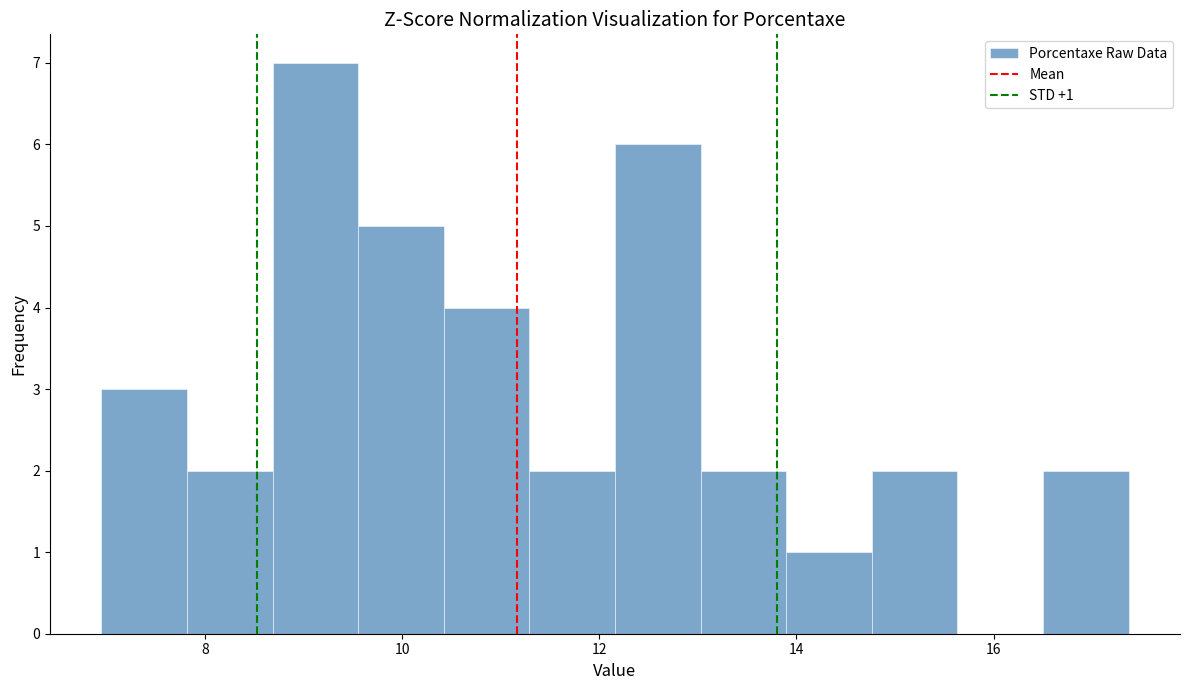

Which range on the x-axis has the tallest bar?

8.6 to 9.6